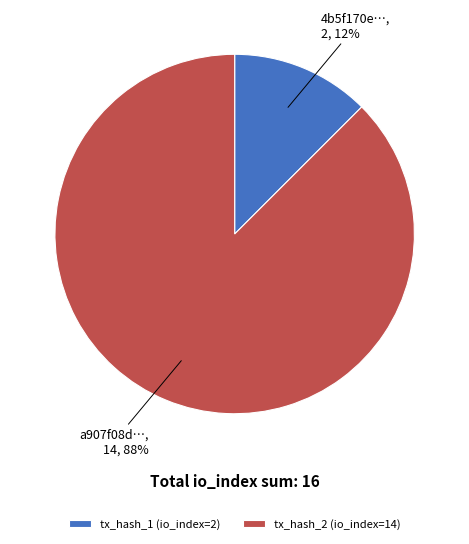

True or false: tx_hash_1 (io_index=2) accounts for 12% of the total.

True